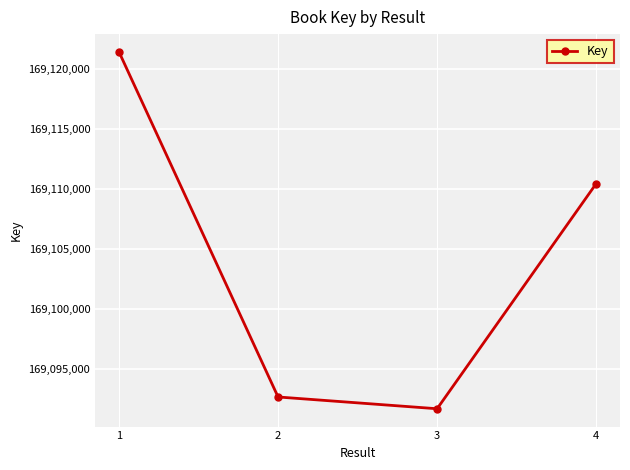

Is it true that the value at 3 is 169091711?

True